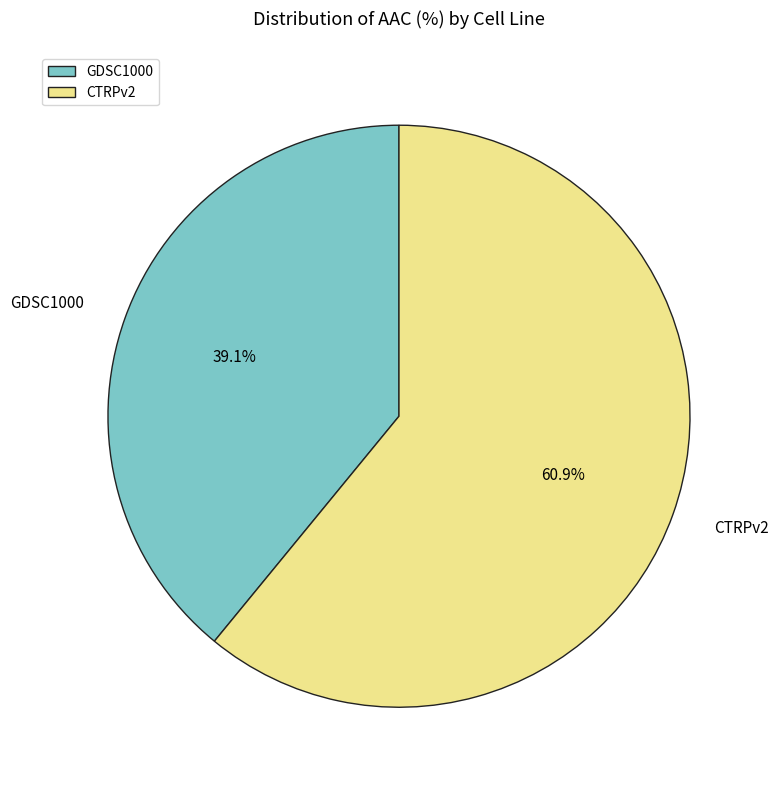

What is the largest slice in the pie chart?

CTRPv2